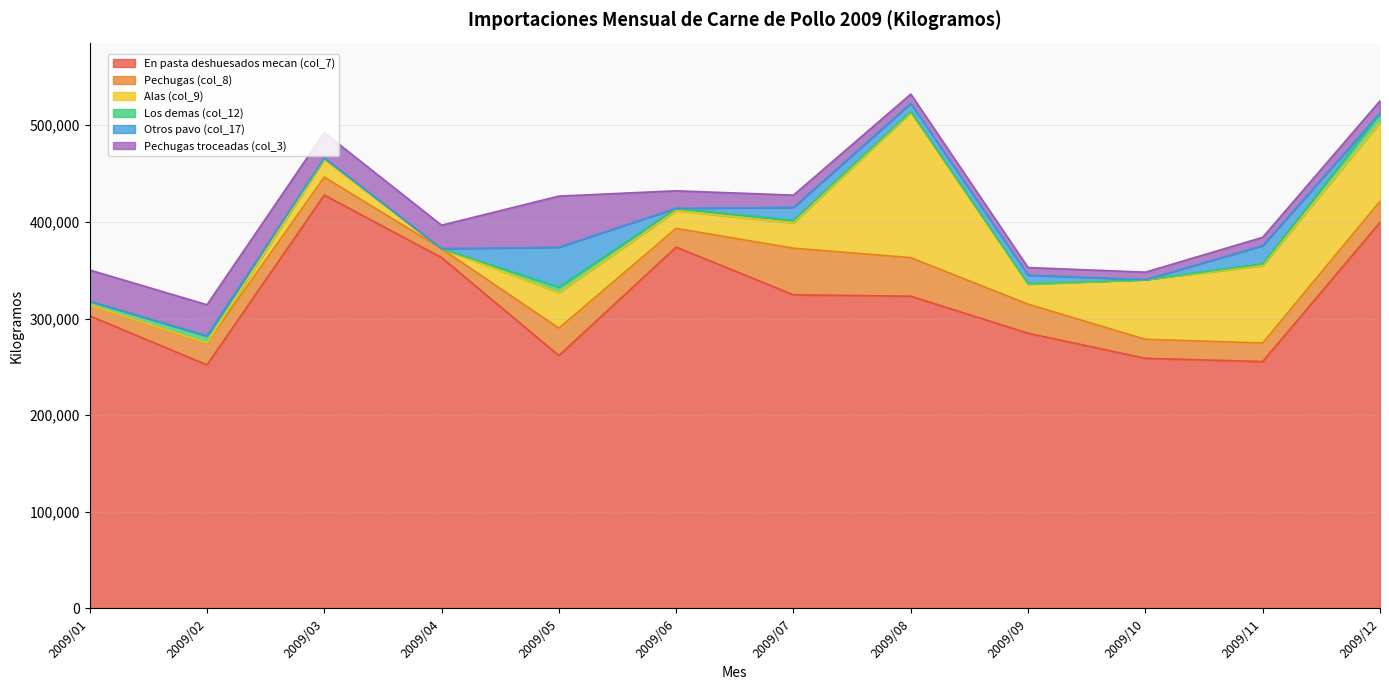

Reading left to right, extract all data points from this chart.

En pasta deshuesados mecan (col_7): 2009/01=302824.3	2009/02=252065.6	2009/03=427798.6	2009/04=363083.5	2009/05=261710.3	2009/06=373928.5	2009/07=324549.9	2009/08=323151.8	2009/09=284820.9	2009/10=258867.6	2009/11=255524.1	2009/12=399497.8
Pechugas (col_8): 2009/01=11201.7	2009/02=22625.1	2009/03=18547.9	2009/04=9162.7	2009/05=28358.9	2009/06=19354.5	2009/07=48233.6	2009/08=39874.3	2009/09=30074.8	2009/10=19646.0	2009/11=19145.4	2009/12=21829.0
Alas (col_9): 2009/01=0.0	2009/02=91.6	2009/03=18325.3	2009/04=0.0	2009/05=36764.3	2009/06=18325.3	2009/07=26163.5	2009/08=150261.7	2009/09=20575.3	2009/10=61725.9	2009/11=80051.2	2009/12=81699.1
Los demas (col_12): 2009/01=3847.2	2009/02=7229.0	2009/03=1418.9	2009/04=0.0	2009/05=5709.9	2009/06=2442.8	2009/07=2663.6	2009/08=1109.7	2009/09=498.9	2009/10=0.0	2009/11=1768.4	2009/12=9148.1
Otros pavo (col_17): 2009/01=0.0	2009/02=0.0	2009/03=0.0	2009/04=0.0	2009/05=41239.5	2009/06=0.0	2009/07=13398.6	2009/08=8221.0	2009/09=8995.2	2009/10=0.0	2009/11=18857.7	2009/12=489.9
Pechugas troceadas (col_3): 2009/01=32401.9	2009/02=32286.8	2009/03=26327.1	2009/04=24342.2	2009/05=52925.3	2009/06=18141.5	2009/07=12713.4	2009/08=9684.6	2009/09=7826.8	2009/10=7765.4	2009/11=8726.4	2009/12=12595.6